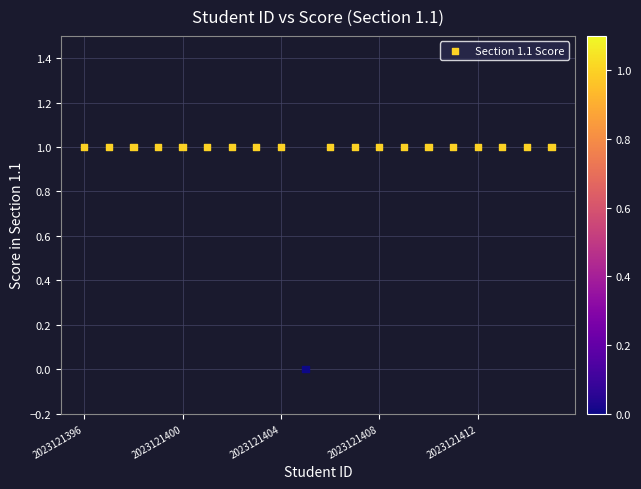

What is the range of X values (max minus min)?

19